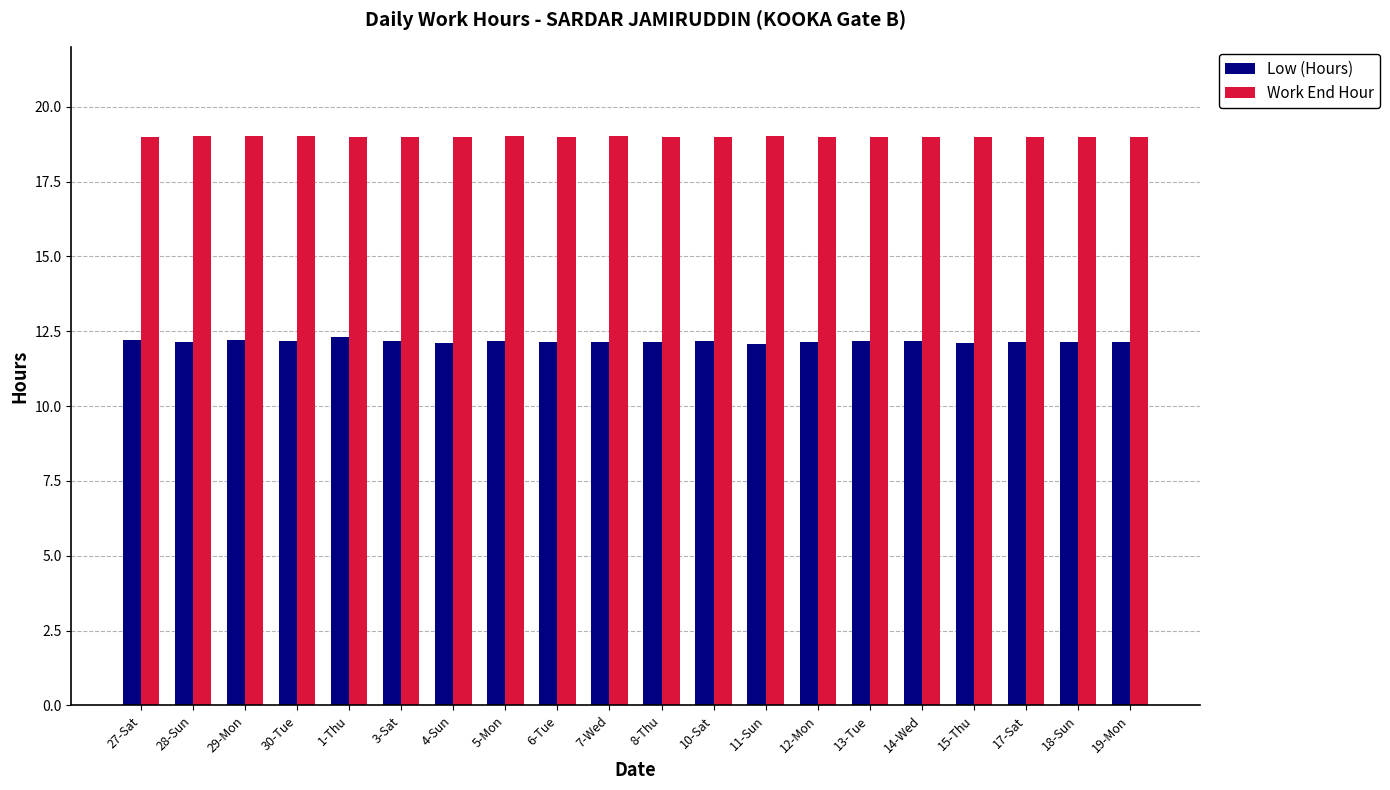

Which series has the largest range (max minus min)?

Low (Hours)